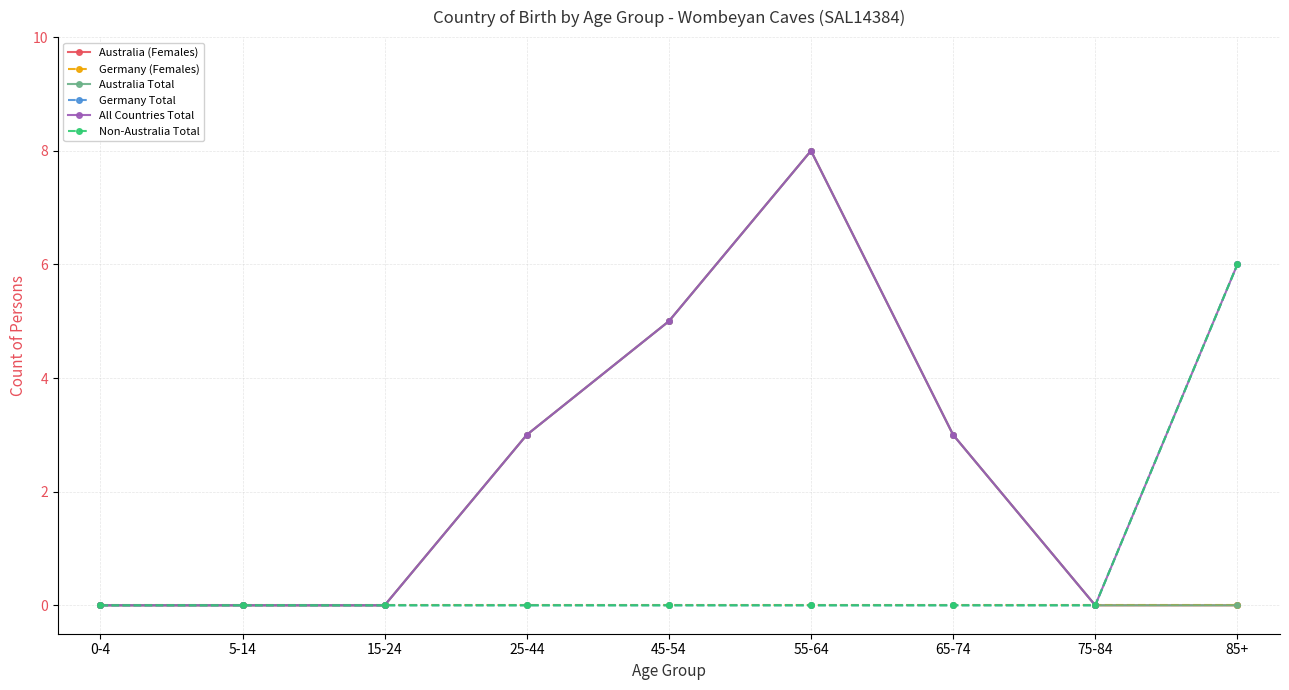

Is this an area chart (filled region under the line)?

No